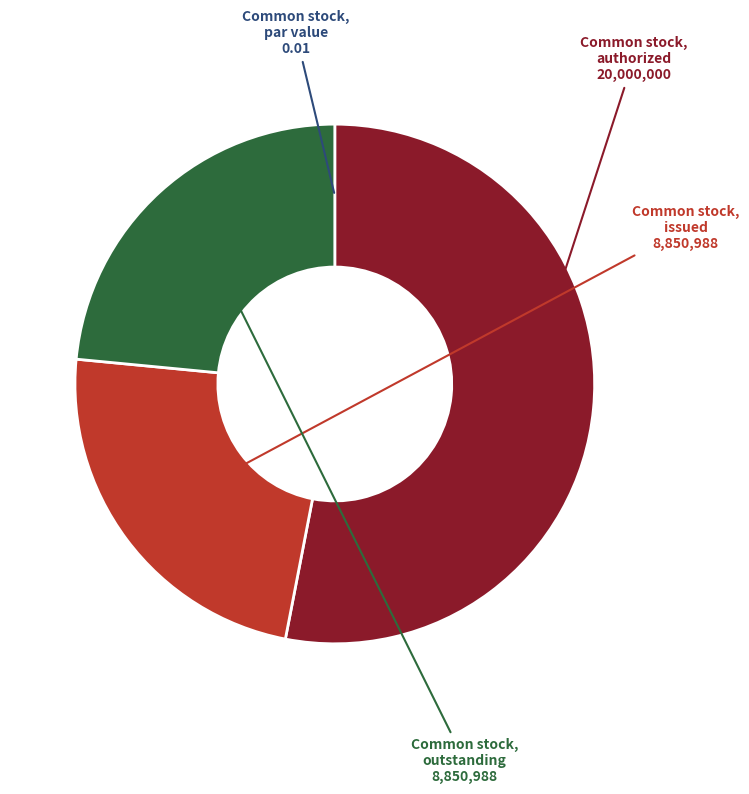

Is there a majority slice in this chart?

Yes